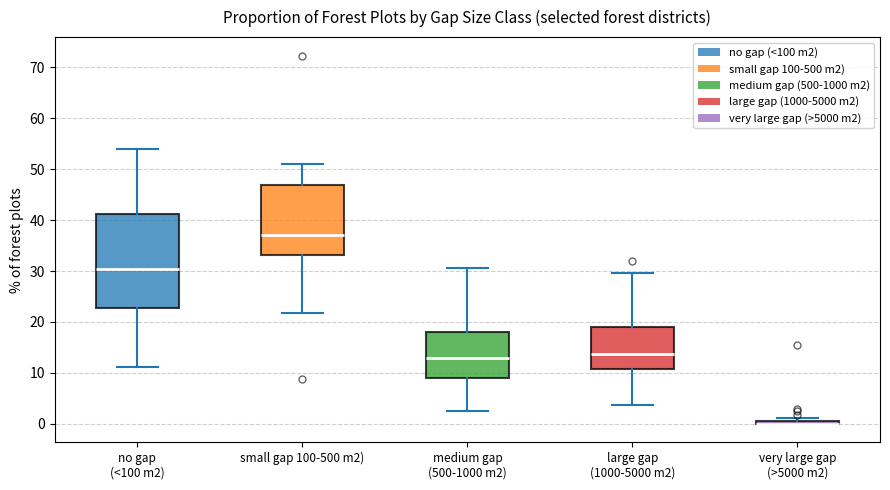

Where is the upper edge of the box for no gap (<100 m2) on the y-axis? The values are not printed on the chart, so give them approximately, as read against the axis.

41